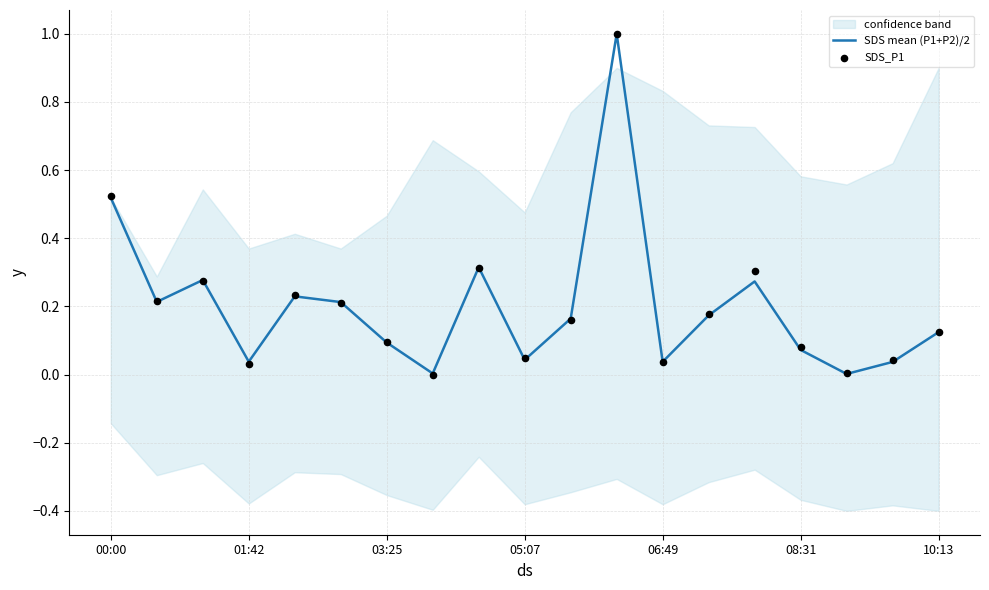

At which category is the sum across all series the highest?

11